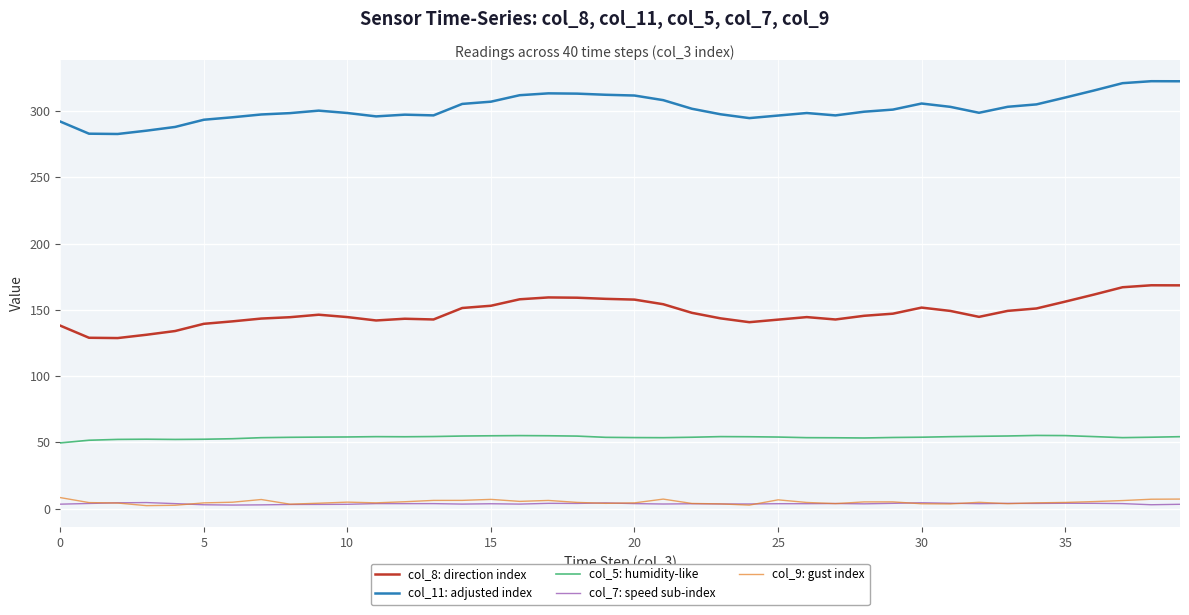

What is the highest value of the col_7: speed sub-index series?

4.5